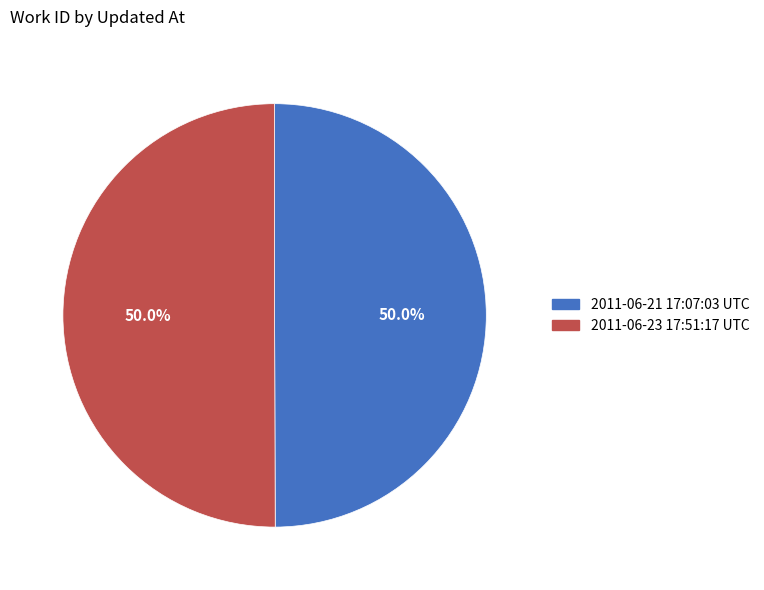

What is the ratio of the value at 2011-06-23 17:51:17 UTC to the value at 2011-06-21 17:07:03 UTC?

1.0